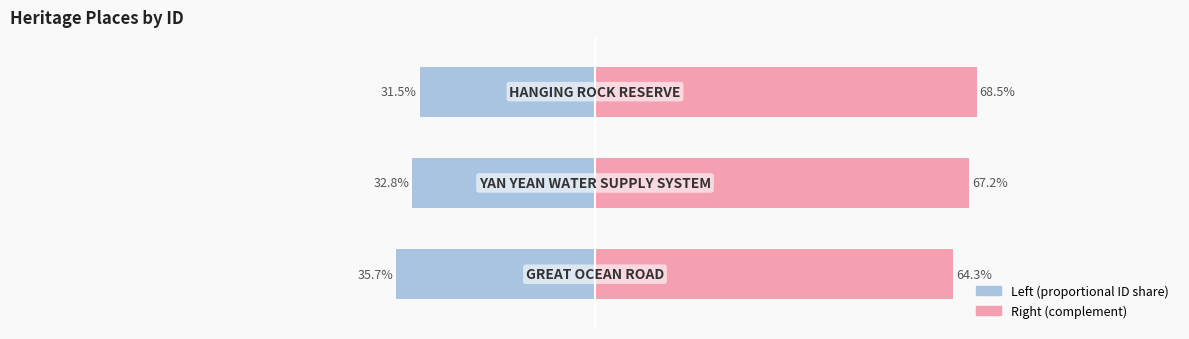

List the series in order of their peak value, lowest first.

Left (proportional ID share), Right (complement)